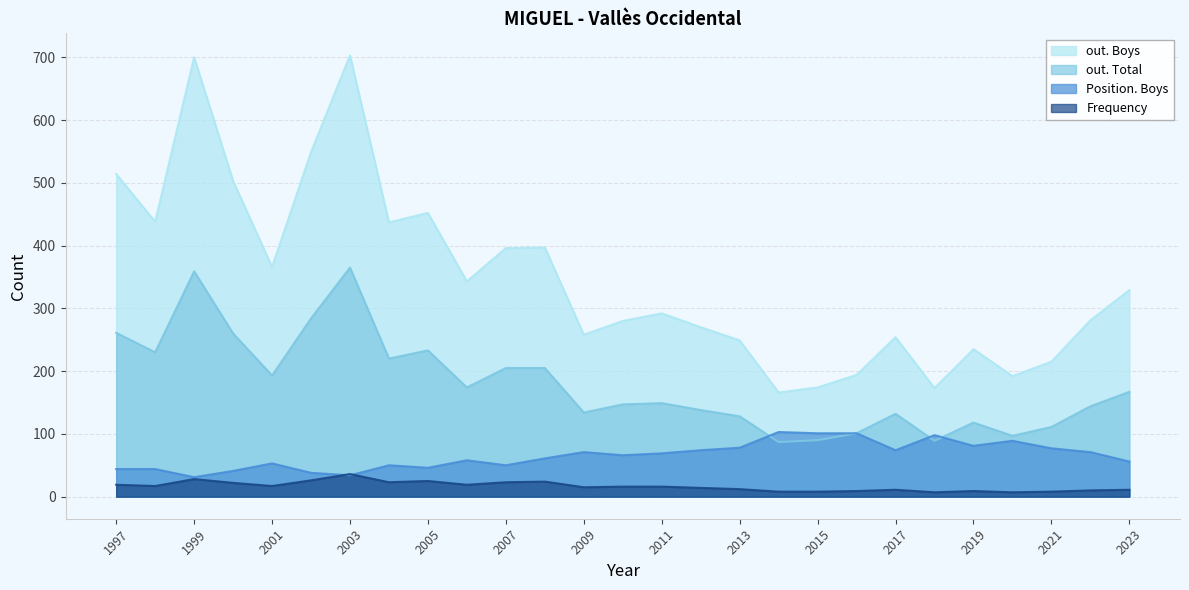

At which label is out. Boys closest to 434?

2004